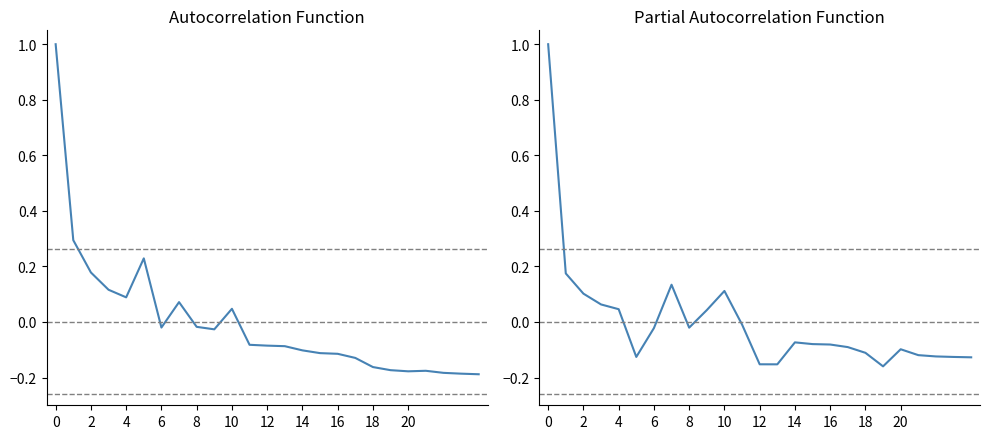

Read the cnts_normalized value at 22.

-0.2